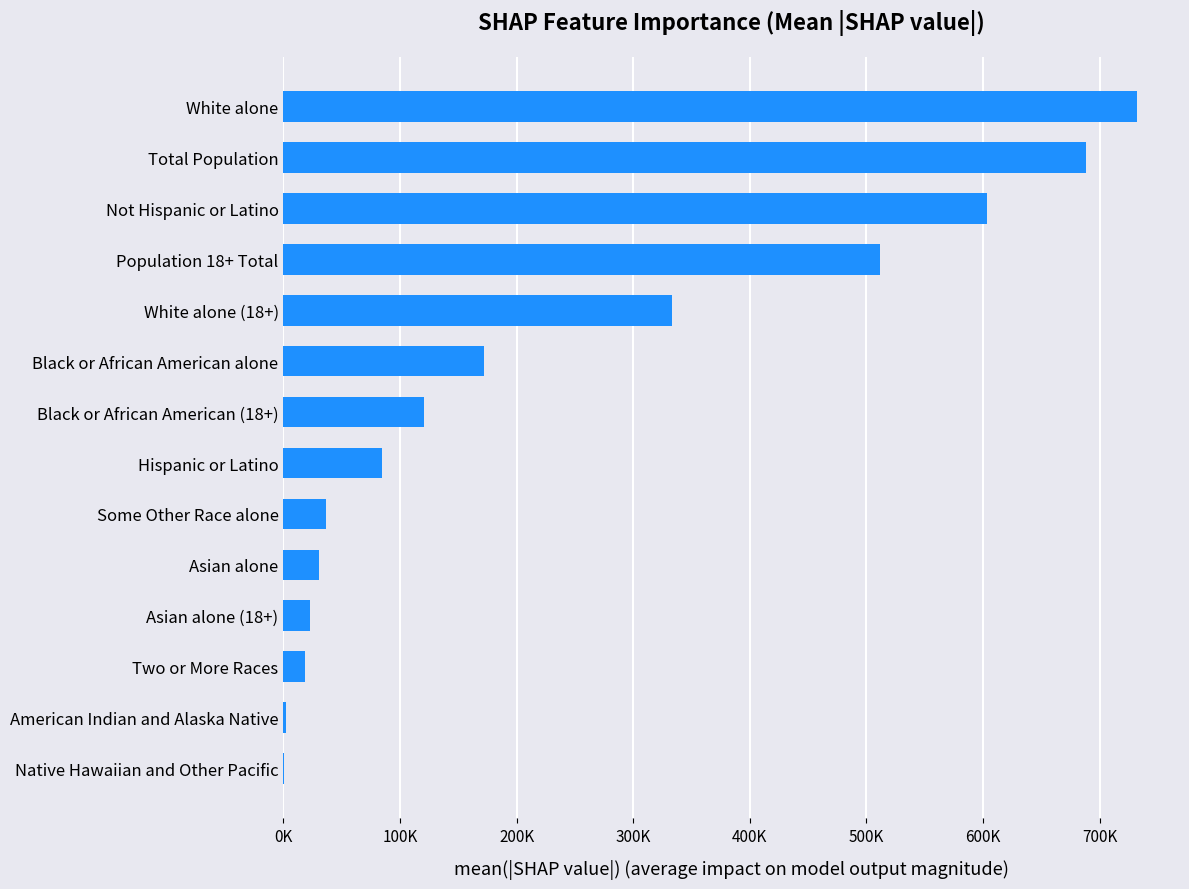

How many bars are there in total?

14